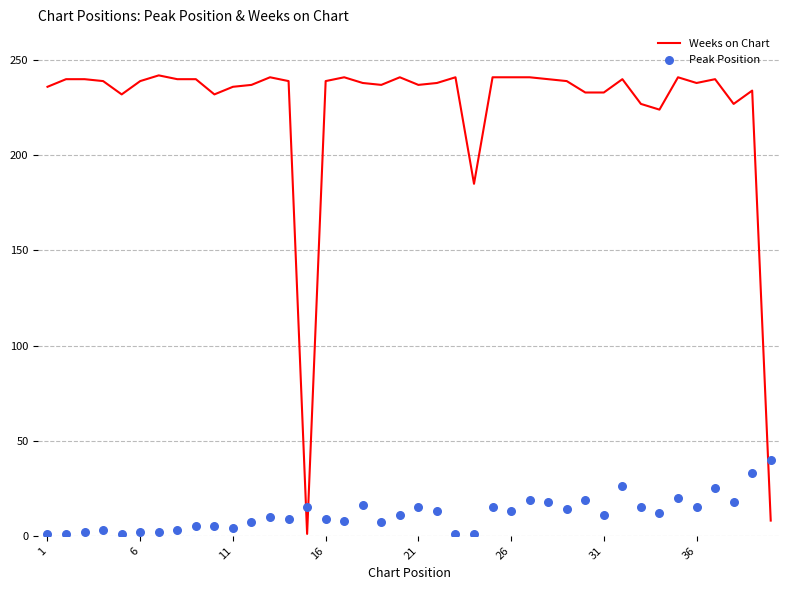

At how many categories does at least one series exceed 193?

37